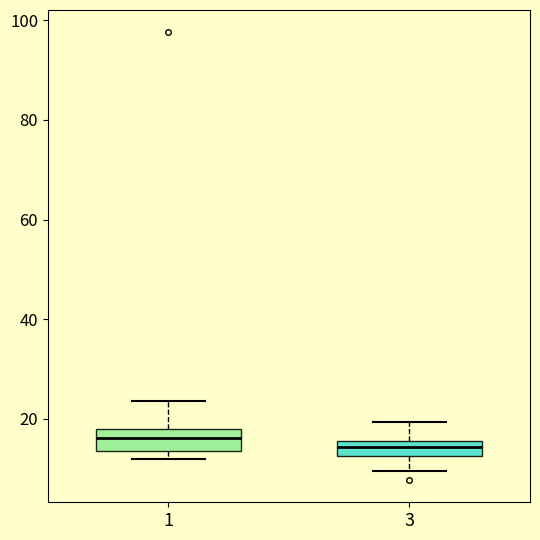

Where is the lower edge of the box at x = 1 on the y-axis? The values are not printed on the chart, so give them approximately, as read against the axis.

14